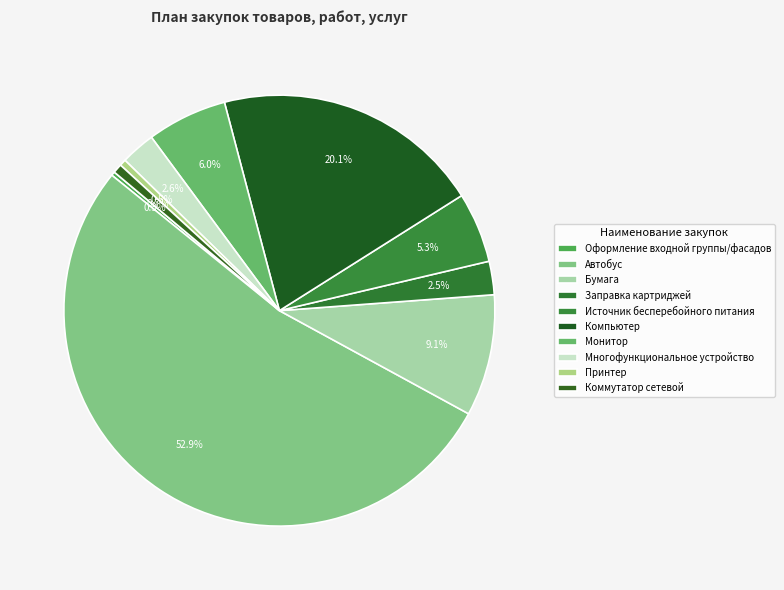

What percentage is the Коммутатор сетевой slice, to the nearest percent?

1%